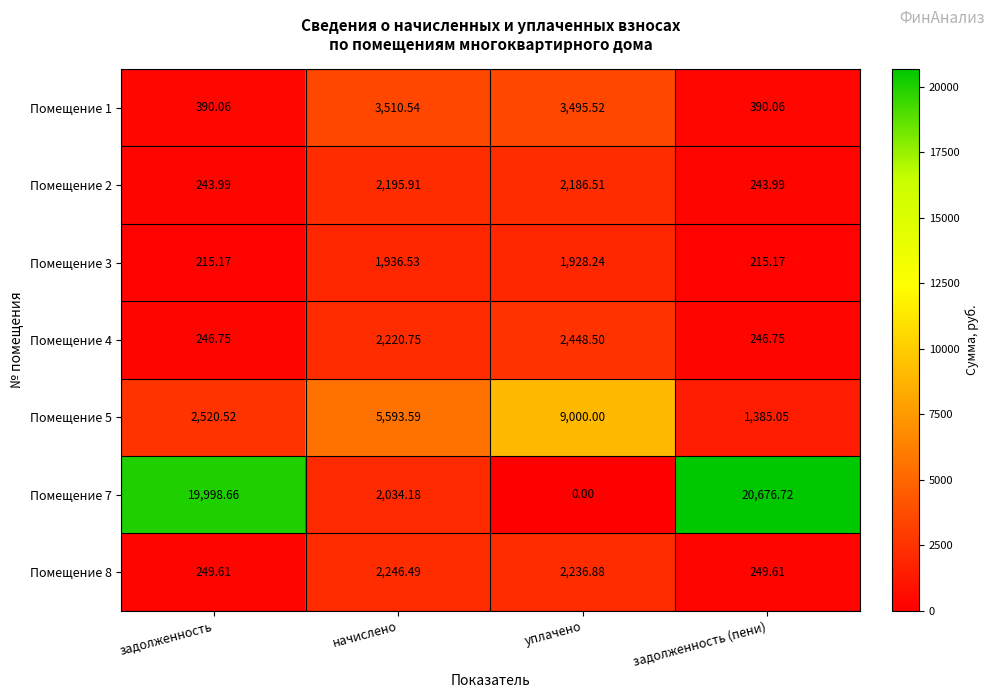

What is the total value across all series at задолженность?

23864.8